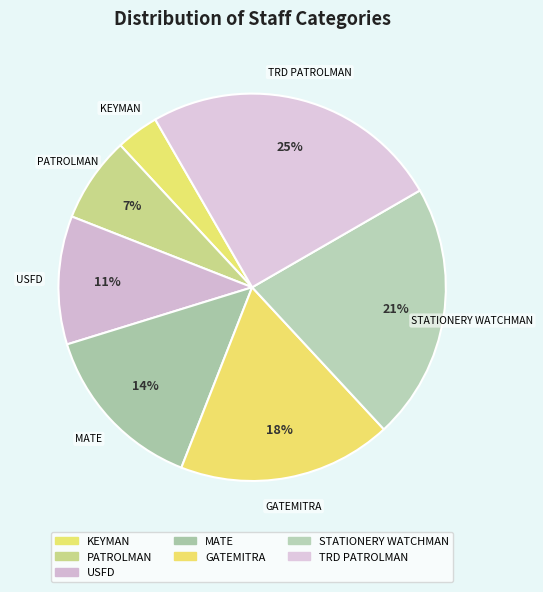

The STATIONERY WATCHMAN slice represents 21% of the pie. True or false?

True